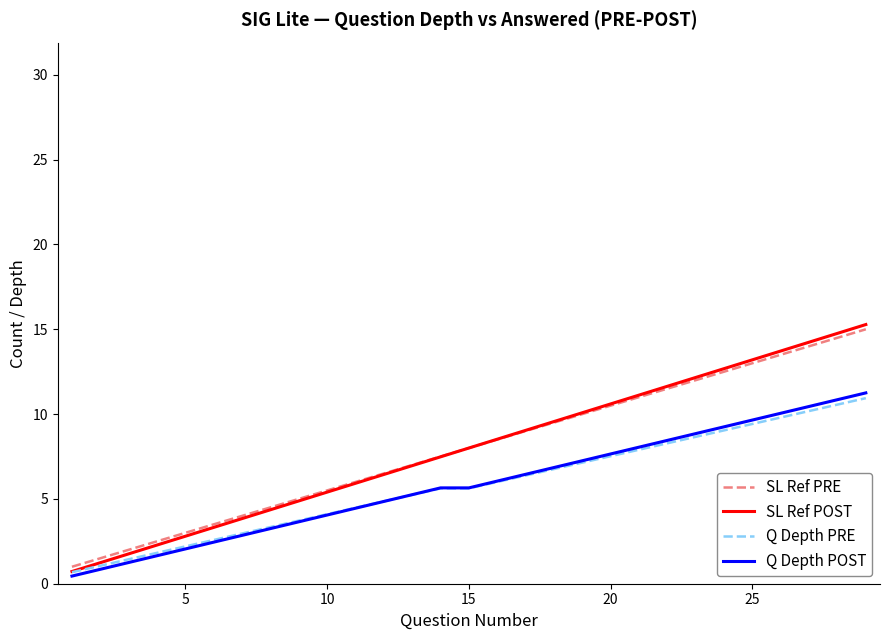

What is the minimum value for SL Ref POST?

0.7